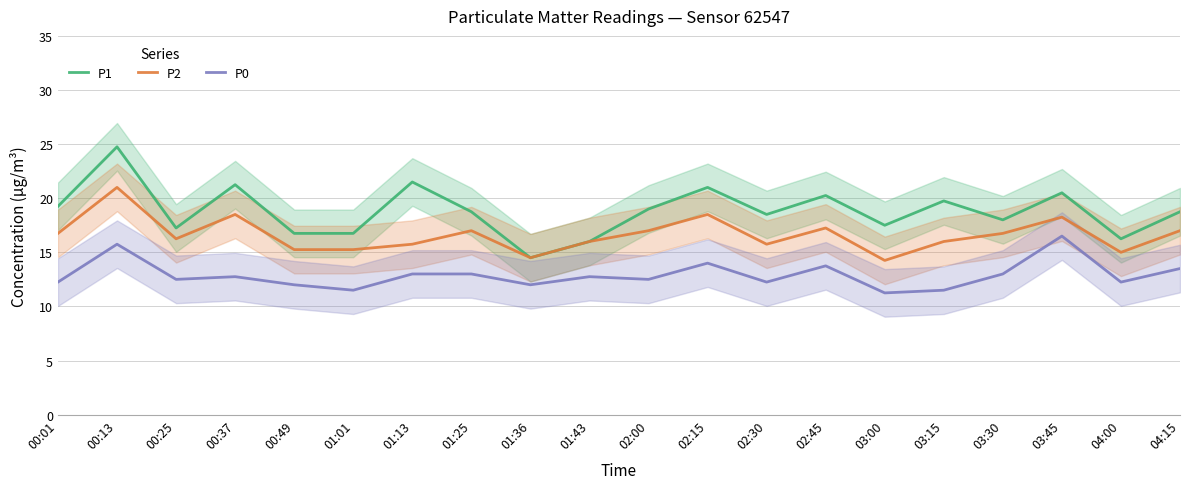

True or false: P0 and P2 intersect in this chart.

False